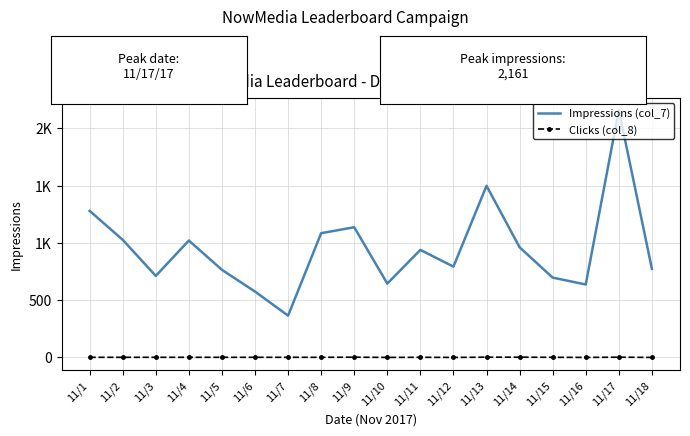

What is the maximum value for Clicks (col_8)?

2